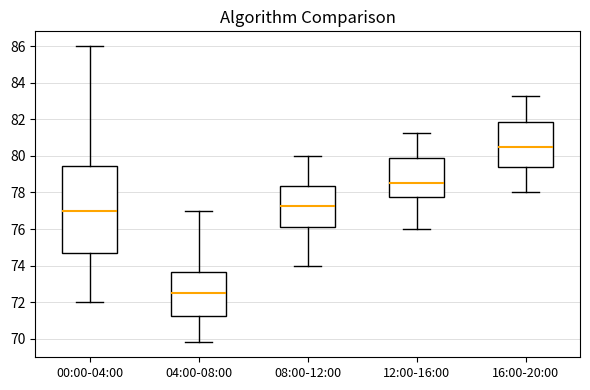

Reading left to right, transcribe this box plot: for each box, give where its median line is, the range the box spans, and where its two whiskers end, as read against the y-axis. The values are not printed on the chart, so give them approximately, as read against the axis.

00:00-04:00: median 77.0, box 74.6 to 79.4, whiskers 72.0 to 86.0
04:00-08:00: median 72.6, box 71.2 to 73.6, whiskers 69.8 to 77.0
08:00-12:00: median 77.2, box 76.2 to 78.4, whiskers 74.0 to 80.0
12:00-16:00: median 78.6, box 77.8 to 79.8, whiskers 76.0 to 81.2
16:00-20:00: median 80.6, box 79.4 to 81.8, whiskers 78.0 to 83.2